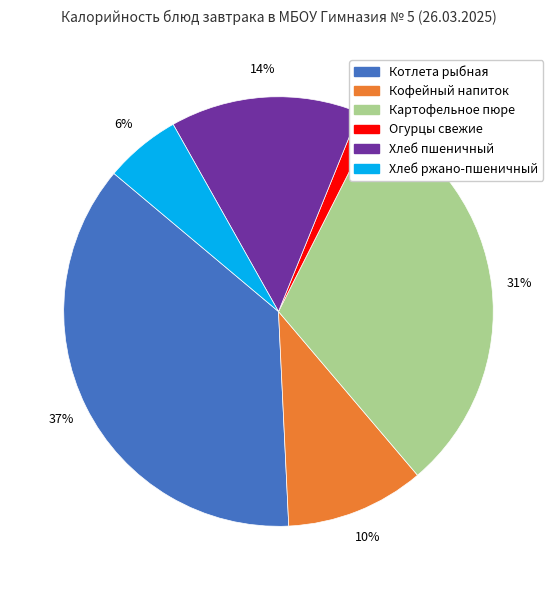

Approximately how many times larger is the value at Кофейный напиток compared to Хлеб пшеничный?

0.7